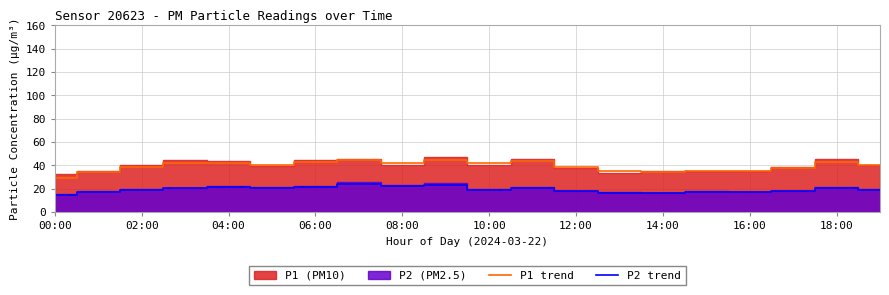

What is the maximum value for P1 trend?

45.0